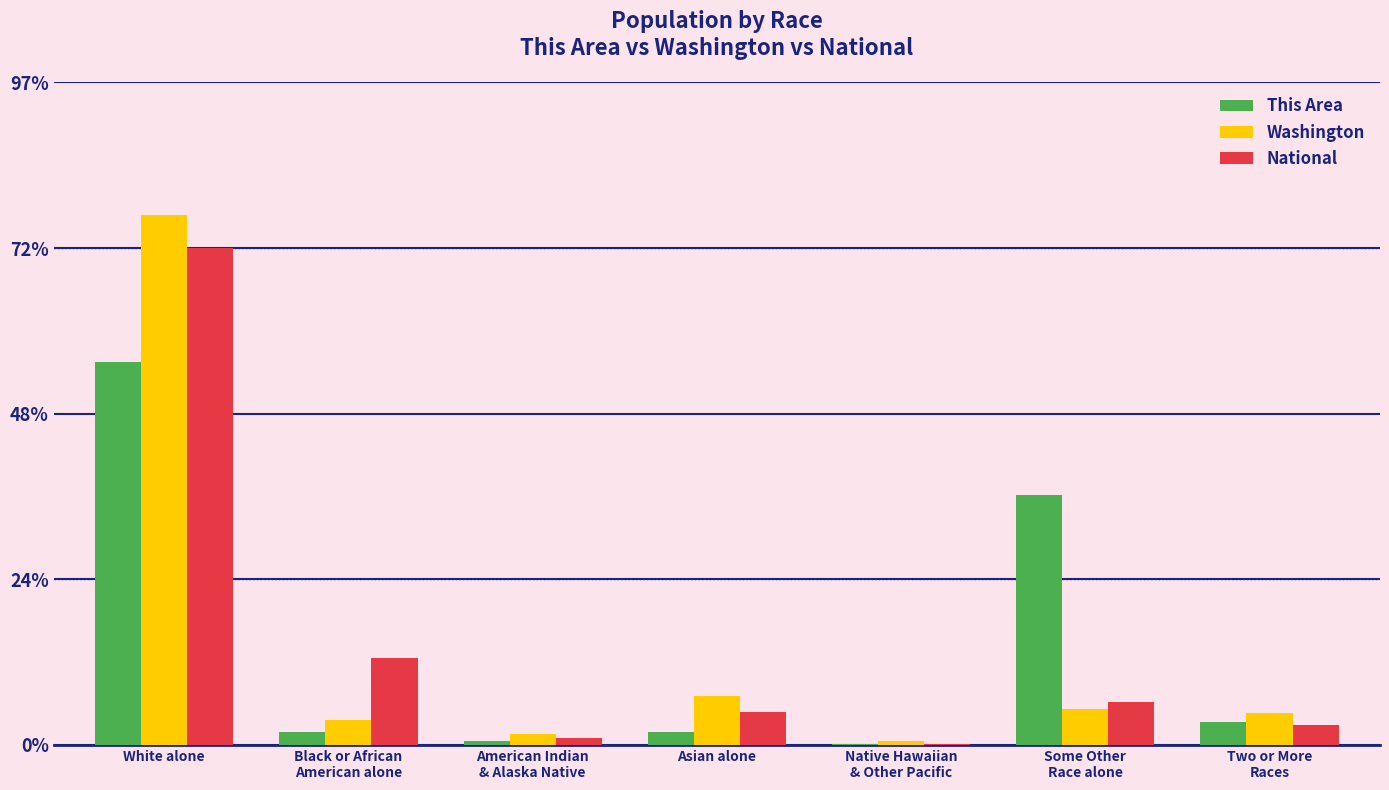

Which has a higher value, White alone or Asian alone?

White alone